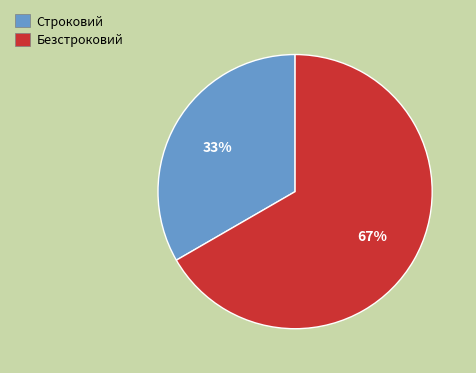

To the nearest percent, what is the average slice percentage?

50%